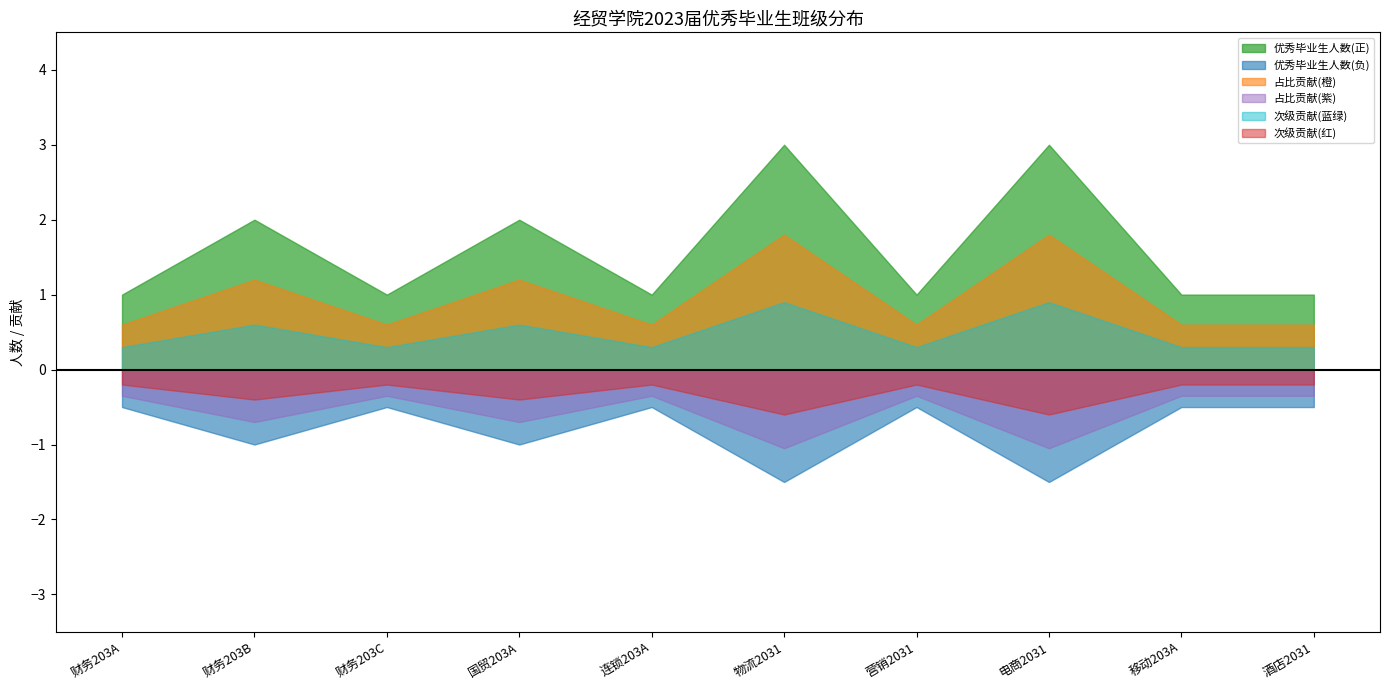

What is the difference between the values at 营销2031 and 电商2031?

2